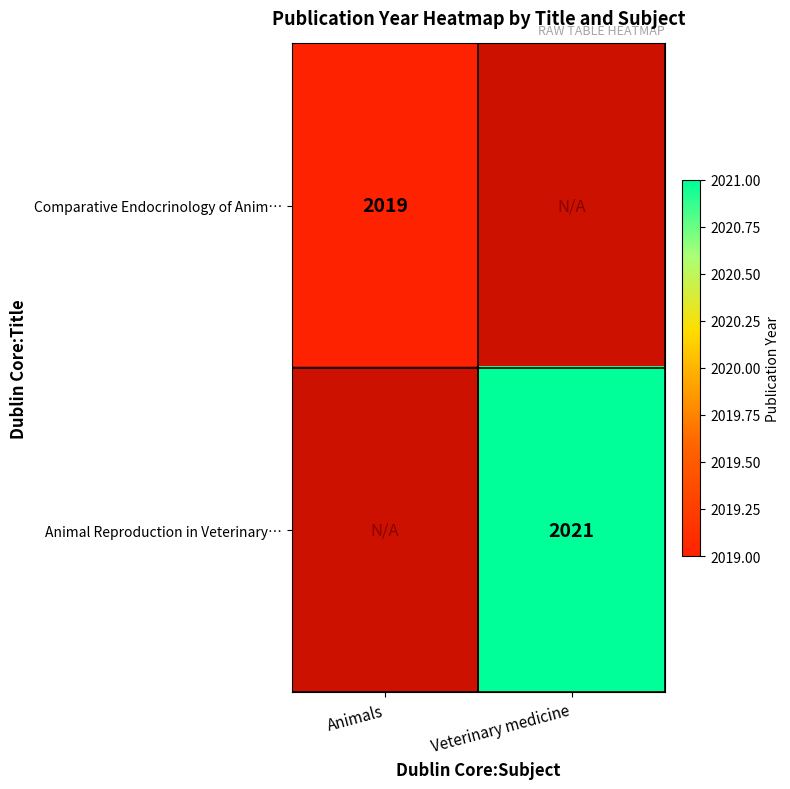

True or false: Comparative Endocrinology of Anim… has a value of 2019 at Animals.

True